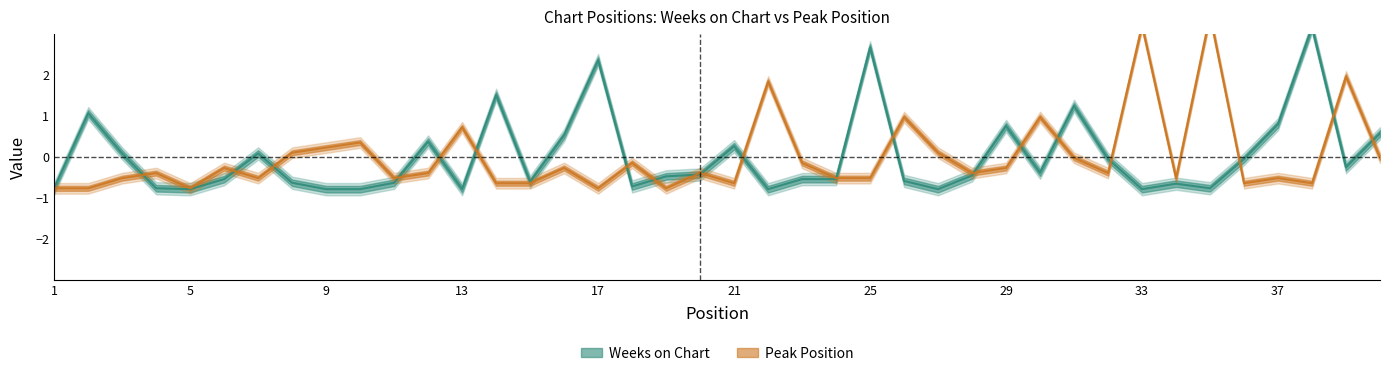

True or false: Peak Position has a value of 0.2 at 10.

False